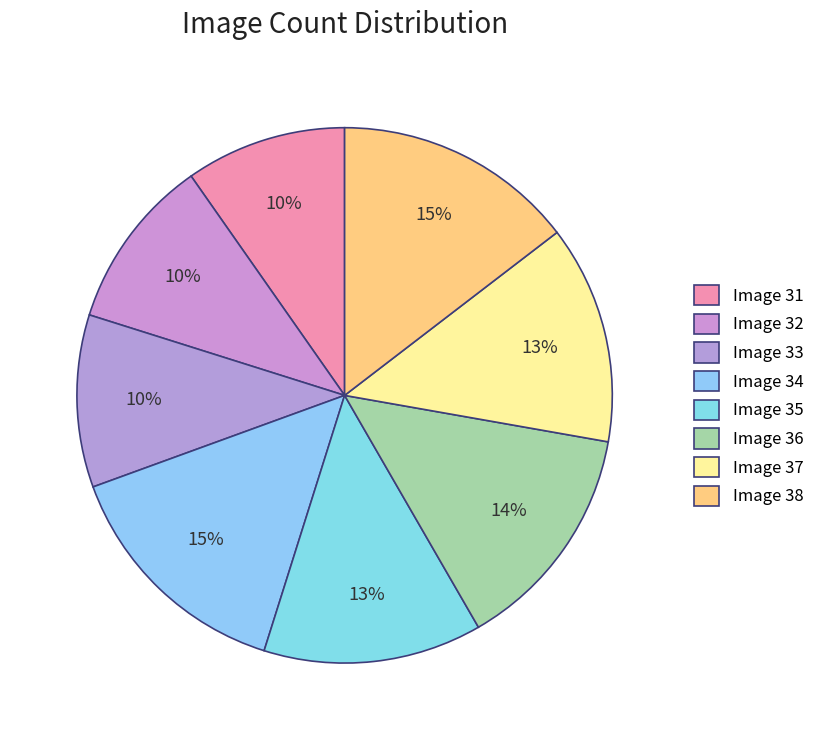

To the nearest percent, what portion does Image 36 represent?

14%